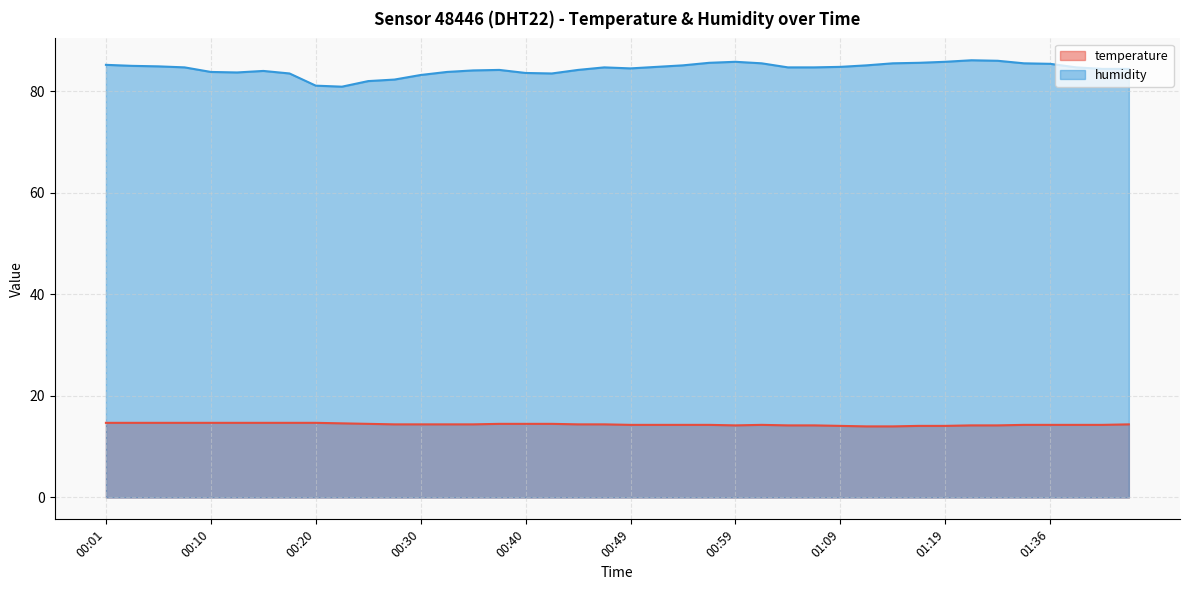

How many lines are shown in the chart?

2